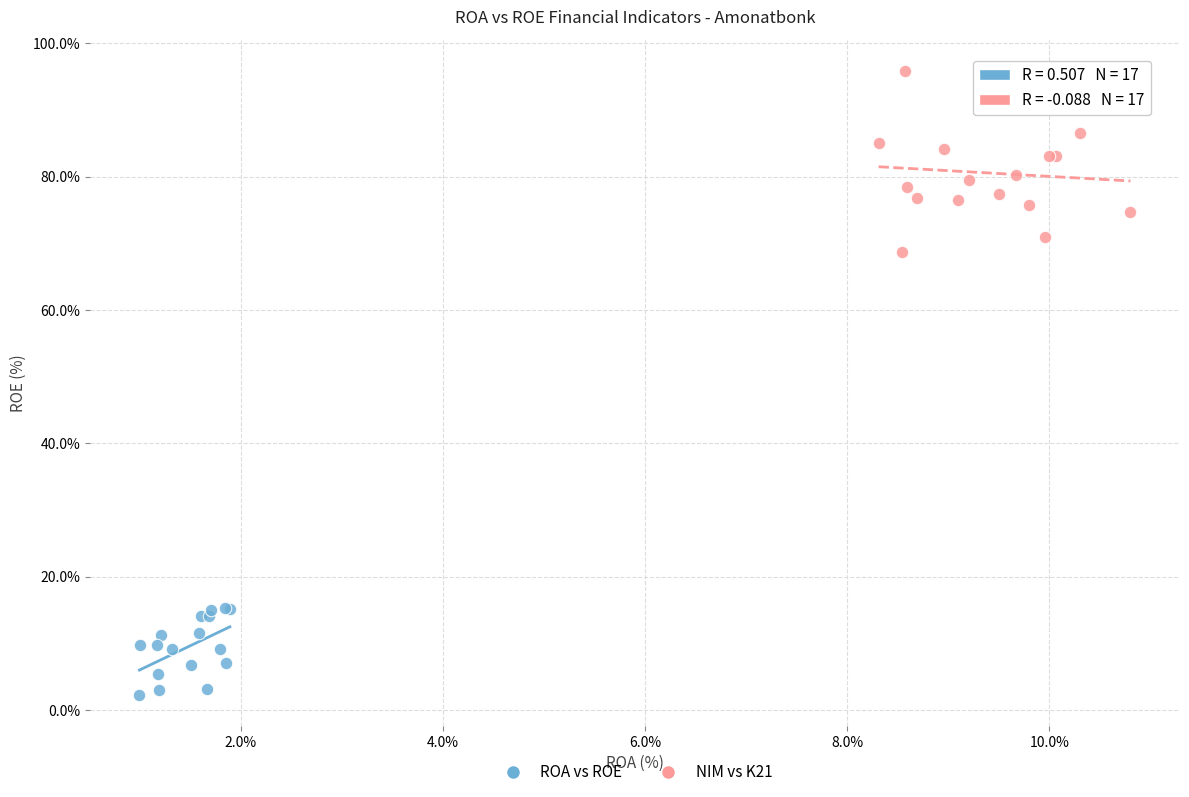

What are all the series names shown in the legend?

ROA vs ROE, NIM vs K21